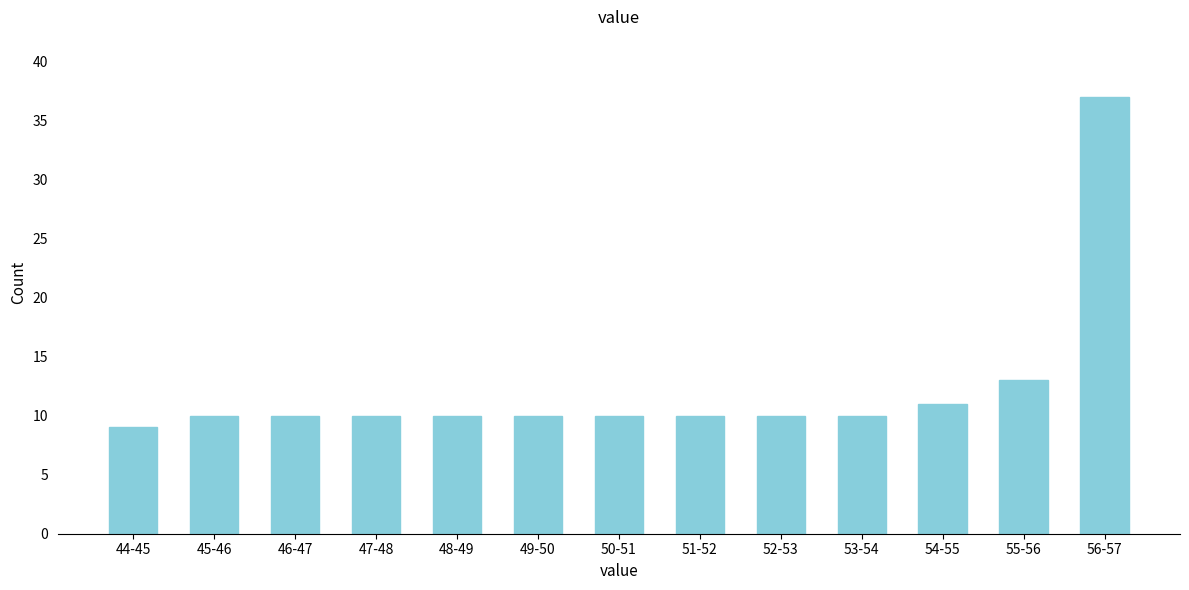

Reading right to left, list all the values displayed in this chart.

37	13	11	10	10	10	10	10	10	10	10	10	9